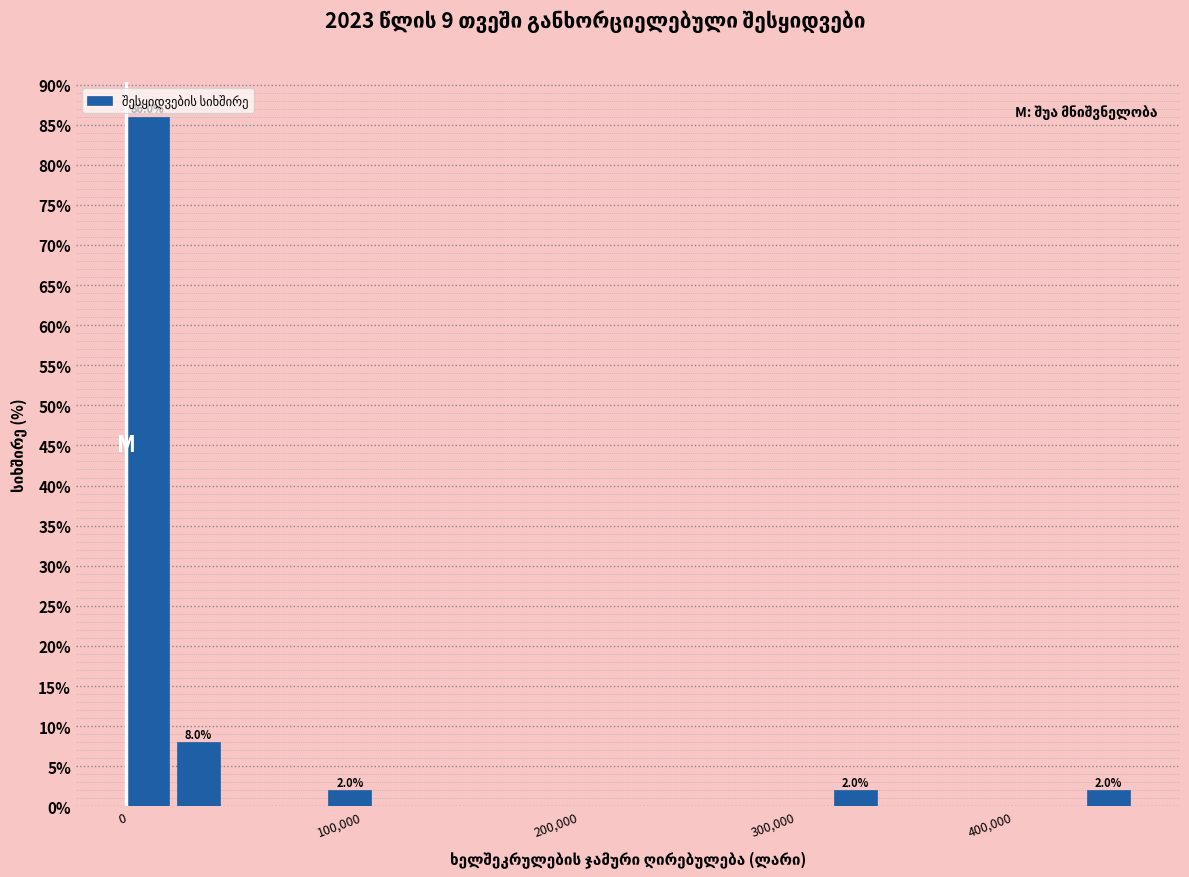

Read against the x-axis, roughly where is the centre of the tallest bar?

10000